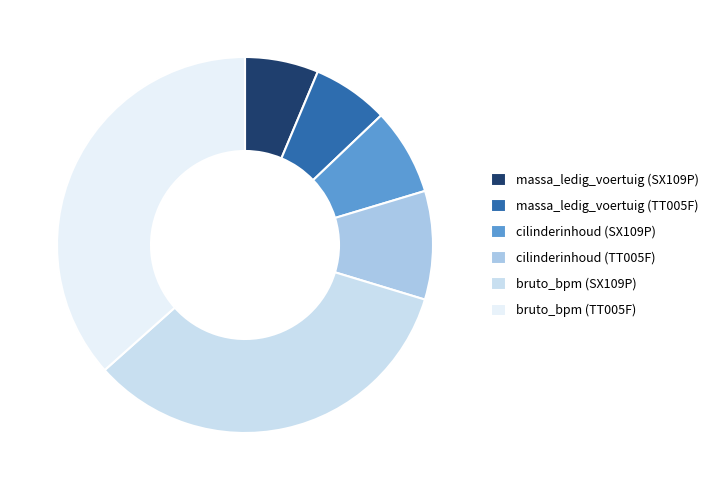

How much of the chart is everything except massa_ledig_voertuig (TT005F)?

93.4%